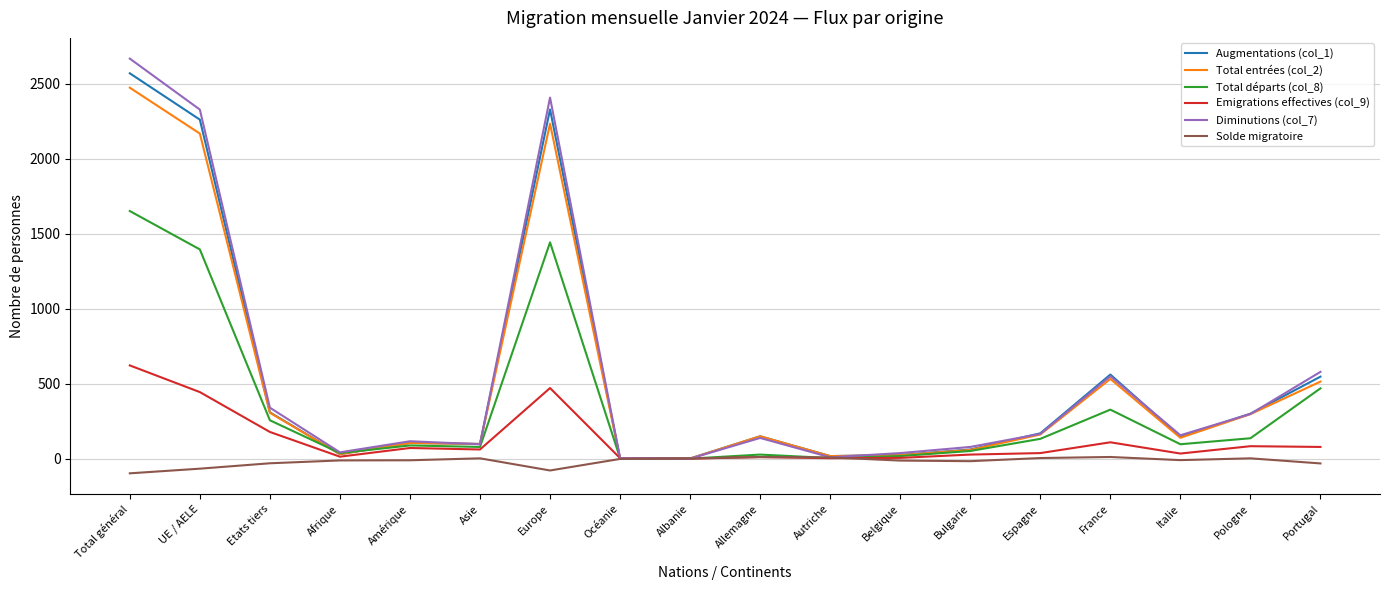

At which category does Total entrées (col_2) reach its first local valley?

Afrique